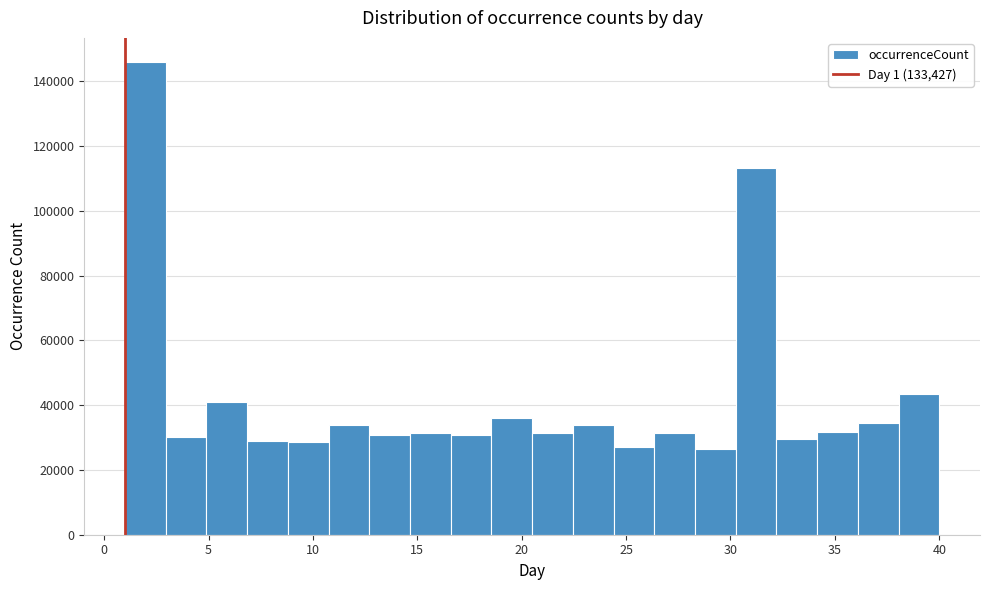

Read against the x-axis, roughly where is the centre of the tallest bar?

2.0